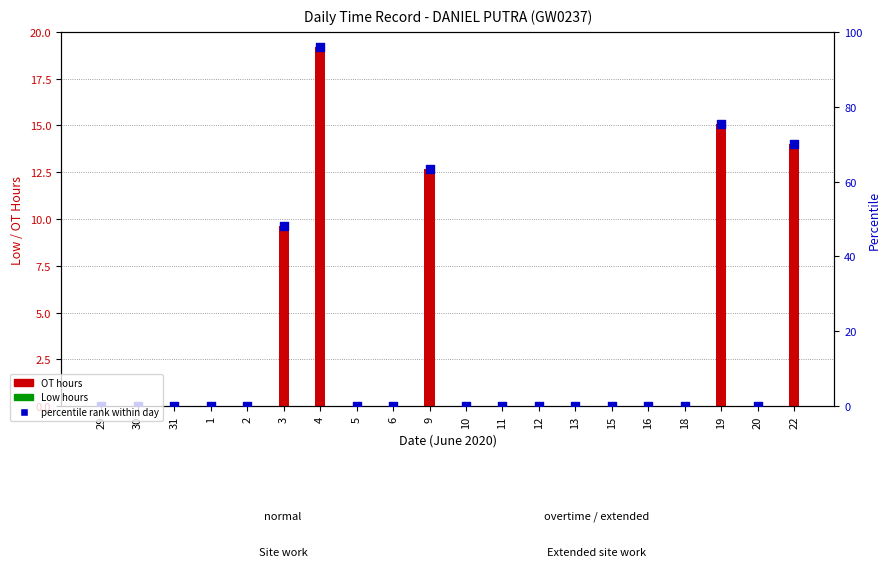

At how many categories does at least one series exceed 25?

5